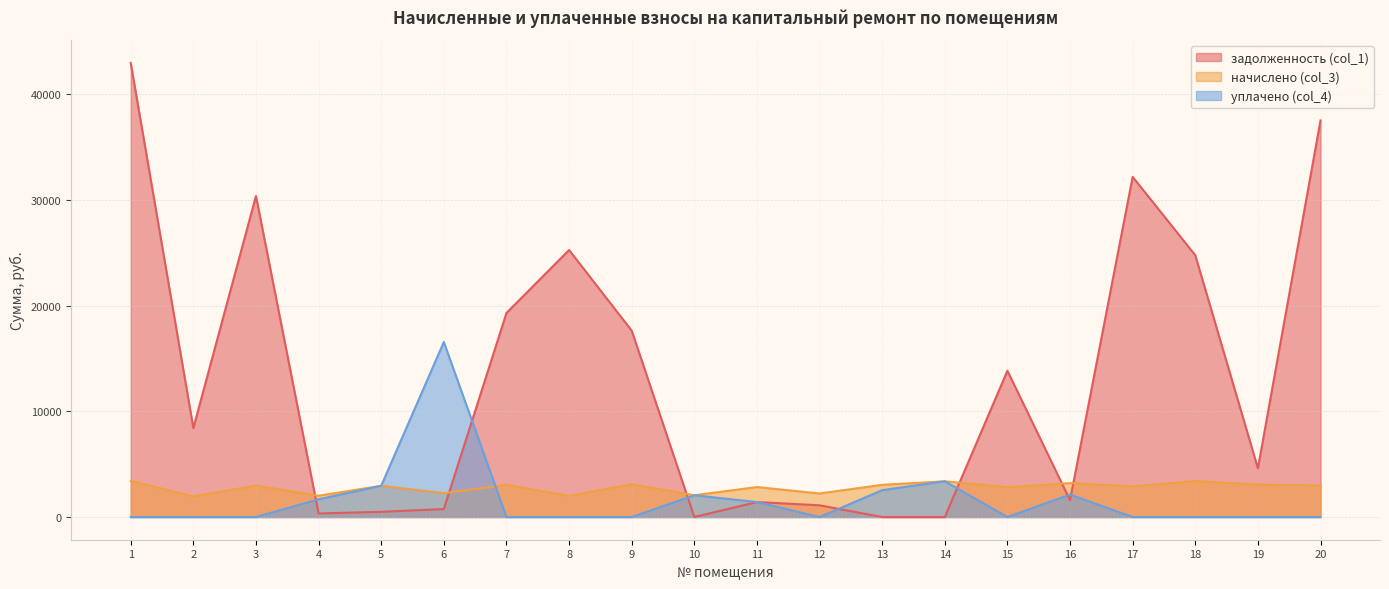

Reading right to left, what are all the values shown in this chart?

задолженность (col_1): 37514.2	4609.8	24761.0	32175.5	1593.7	13836.2	0.0	0.0	1107.3	1416.3	0.5	17631.4	25254.7	19298.5	751.4	492.7	335.4	30366.9	8421.0	42957.2
начислено (col_3): 2983.5	3073.2	3400.8	2897.7	3205.8	2823.6	3377.4	3045.9	2226.9	2835.3	2059.2	3108.3	2008.5	3038.1	2254.2	2956.2	2012.4	2971.8	1942.2	3416.4
уплачено (col_4): 0.0	0.0	0.0	0.0	2128.0	0.0	3381.6	2540.0	0.0	1416.3	2059.0	0.0	0.0	0.0	16556.0	2956.2	1677.0	0.0	0.0	0.0